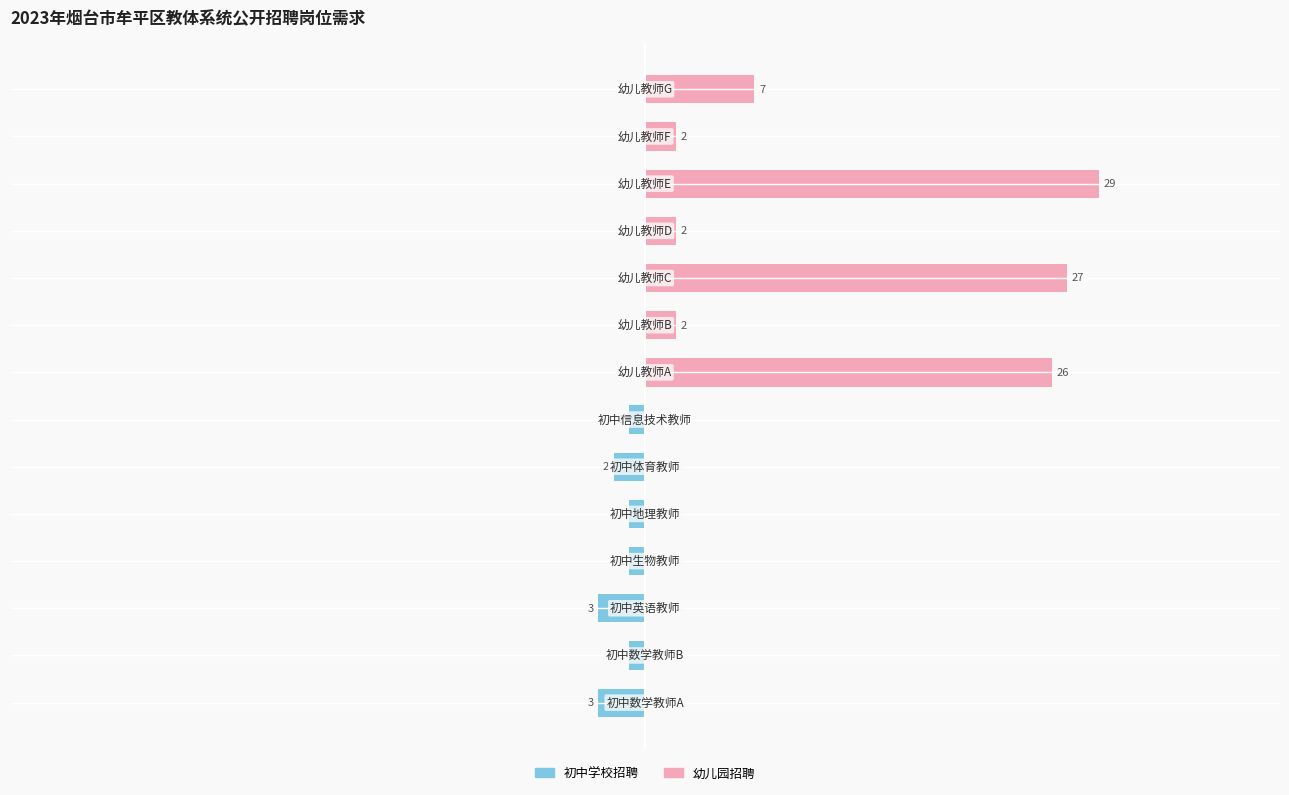

The 初中学校招聘 series shows -1 at 30. True or false?

False